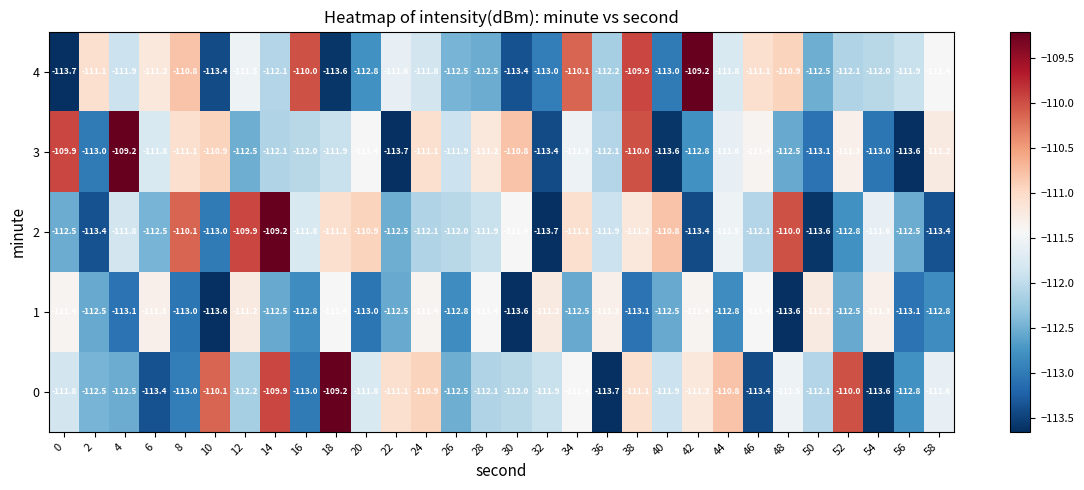

What is the spread (max minus min) of values at 10?

3.5